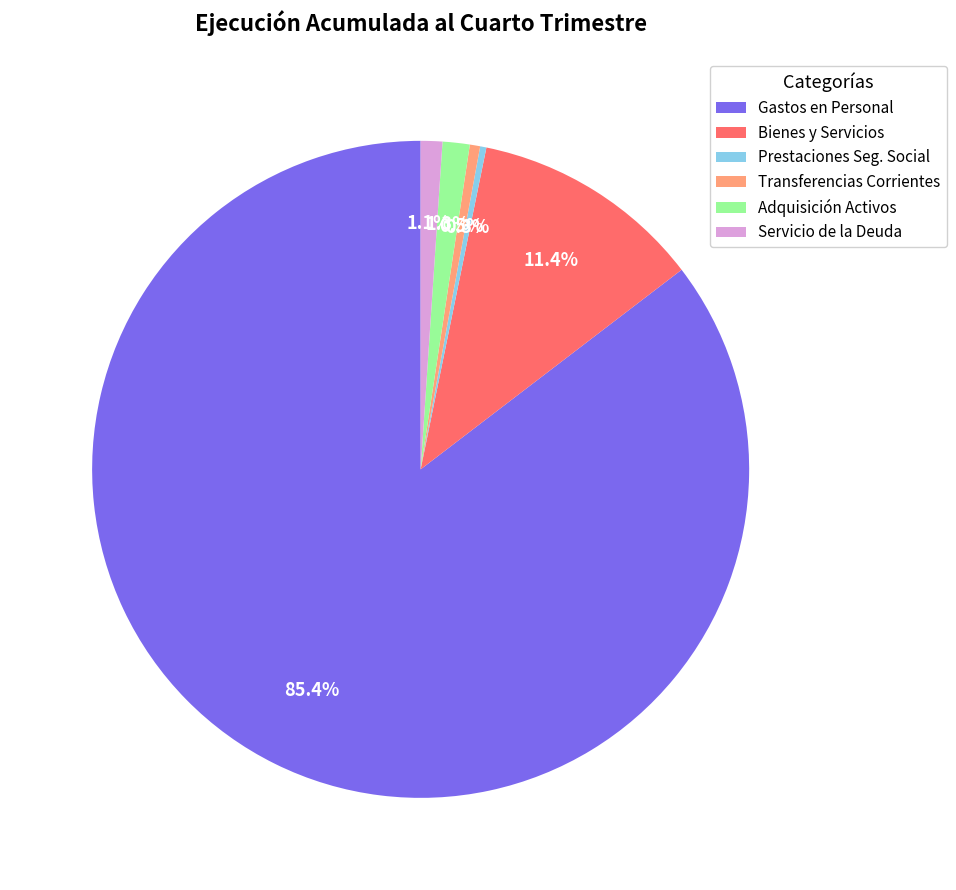

Does any single category account for the majority?

Yes